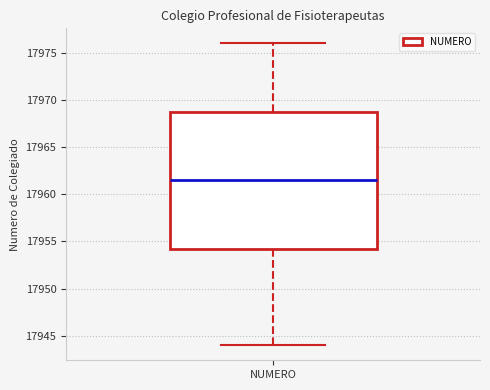

Read this box plot against the y-axis: the position of the median line, the range covered by the box, and the ends of both whiskers. The values are not printed on the chart, so give them approximately, as read against the axis.

median 17961.5, box 17954.5 to 17969.0, whiskers 17944.0 to 17976.0